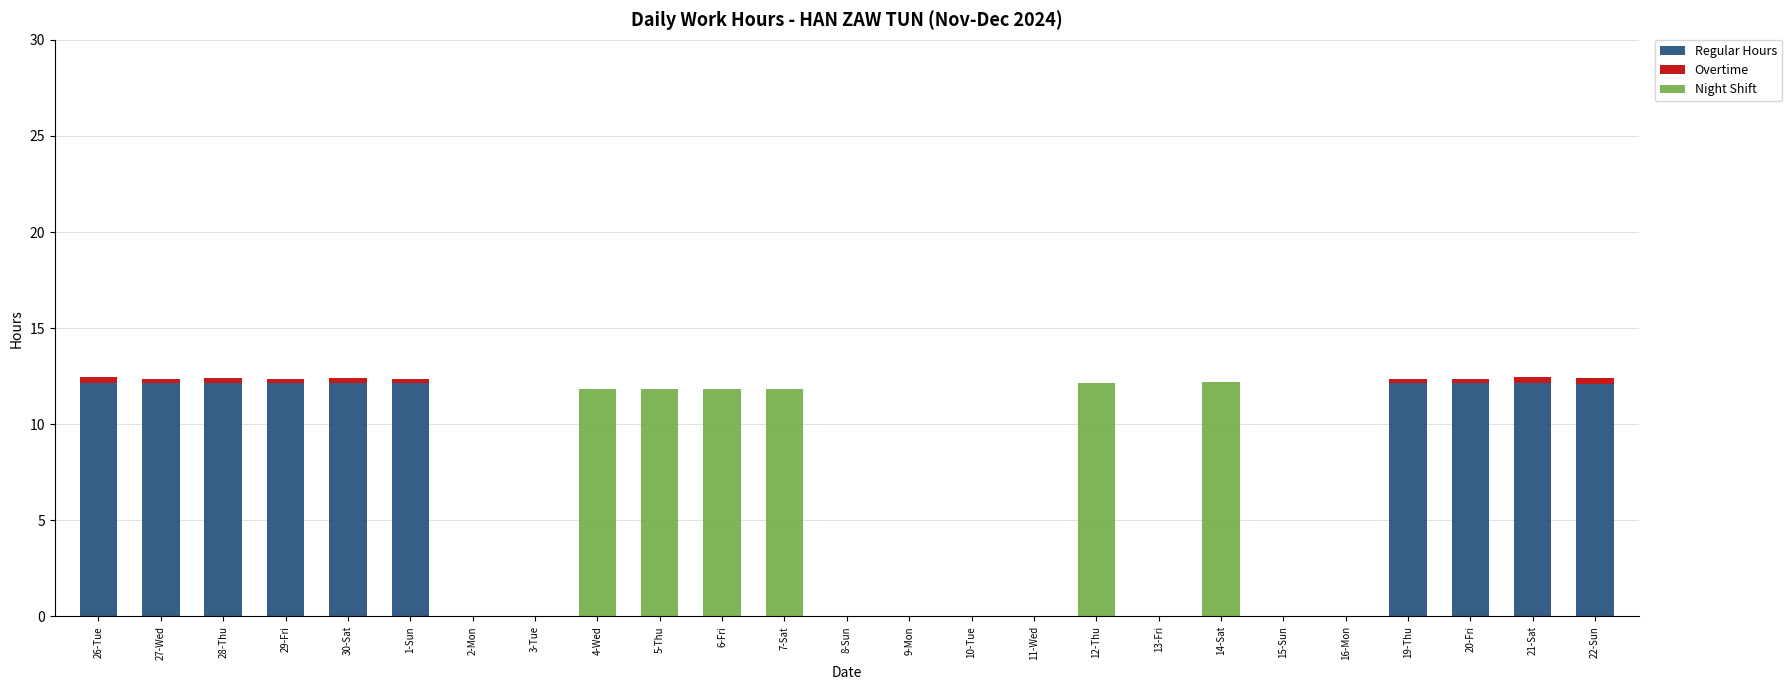

How many categories are shown in the chart?

25